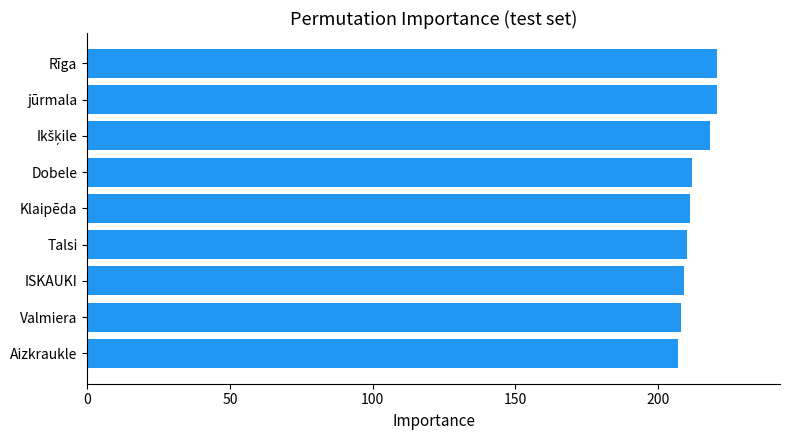

What is the minimum value shown in the chart?

207.0